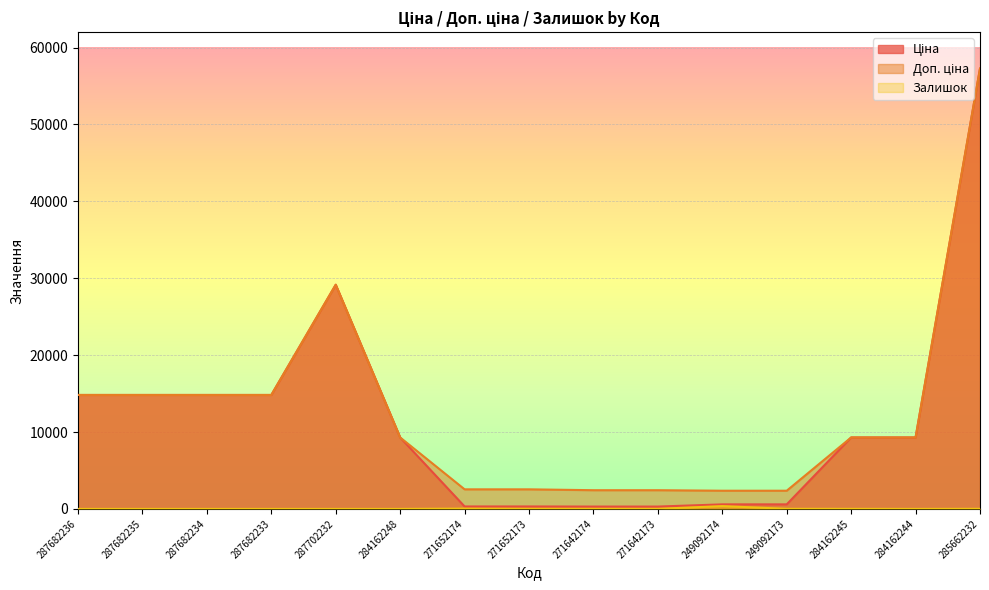

Read the Ціна value at 287702232.

29152.3